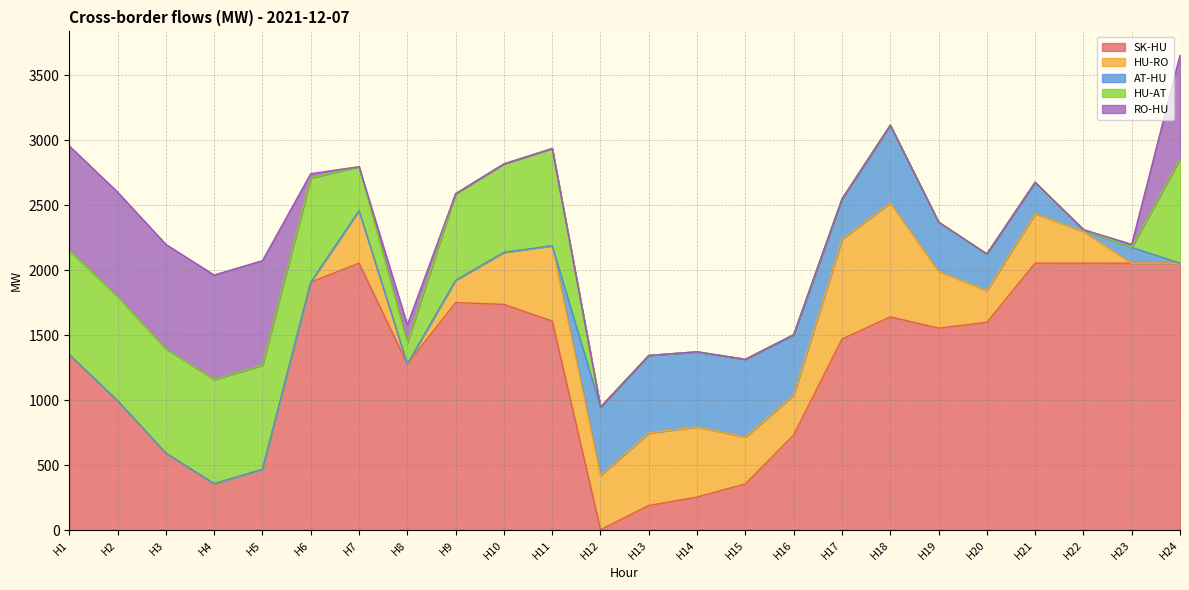

What are all the series names shown in the legend?

SK-HU, HU-RO, AT-HU, HU-AT, RO-HU